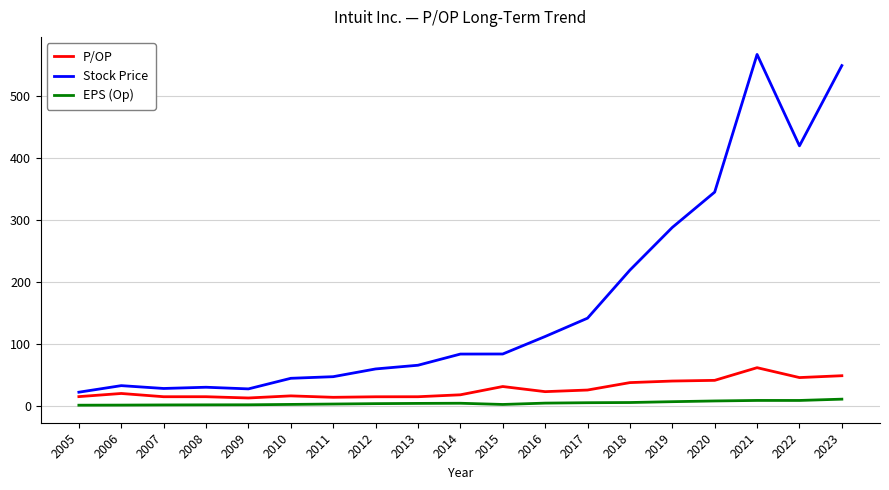

True or false: Stock Price has a value of 66.0 at 2013.

True